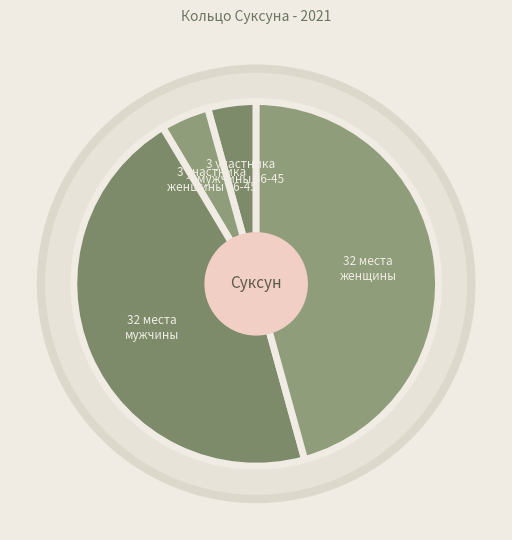

To the nearest percent, what portion does Суксун женщины represent?

46%